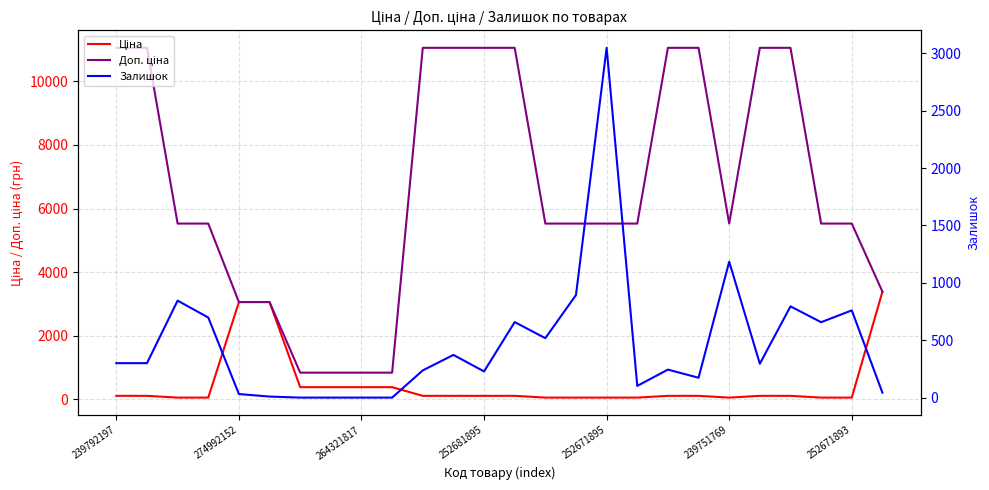

What is the value of the Ціна point at the 15th from the left?

55.3